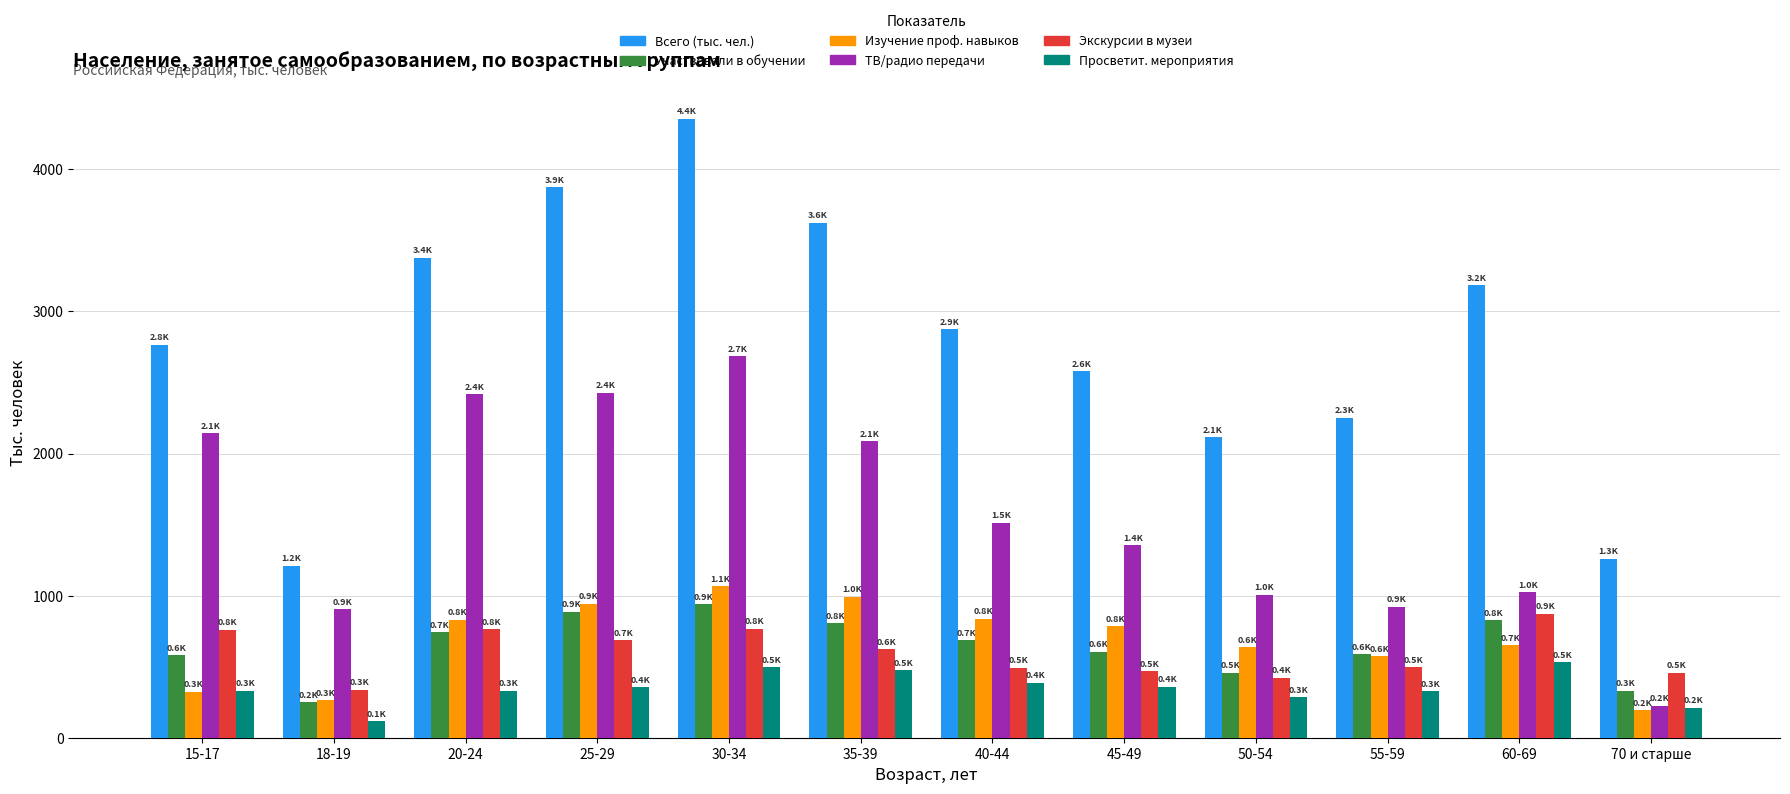

What is the maximum value for Изучение проф. навыков?

1066.8